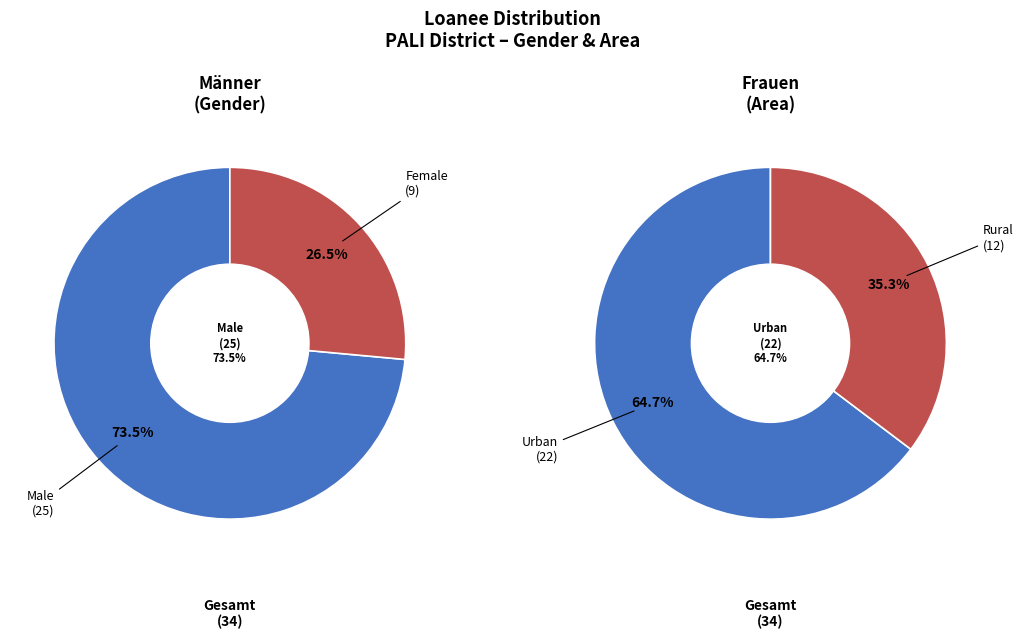

How many segments does this pie chart have?

2